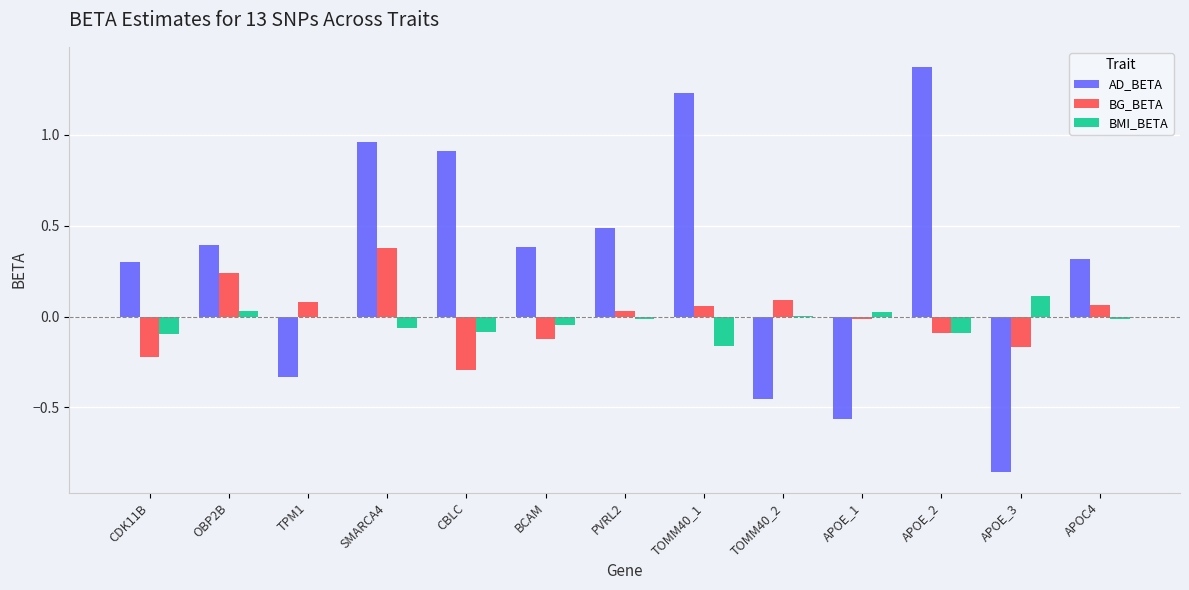

The value of BG_BETA at CBLC is -0.4. True or false?

False